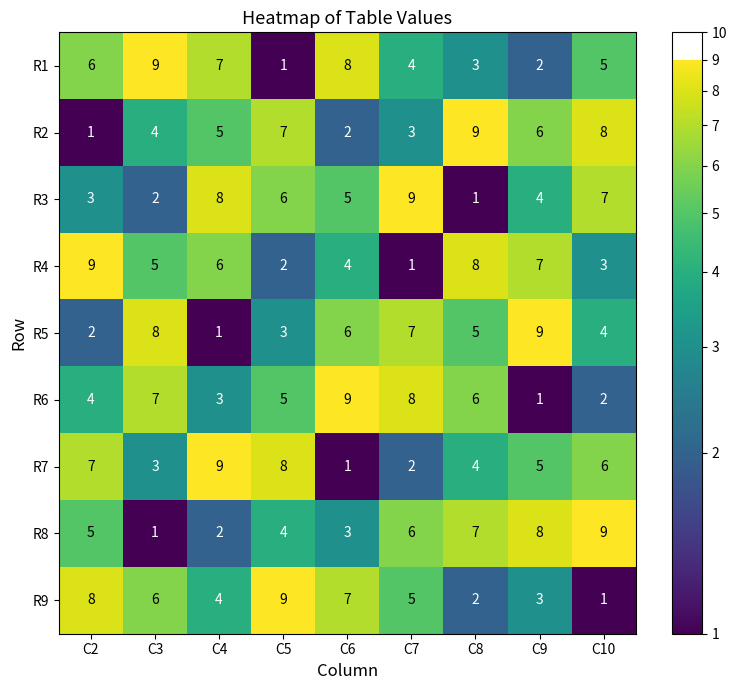

Where is R6 nearest to the value 5?

C5